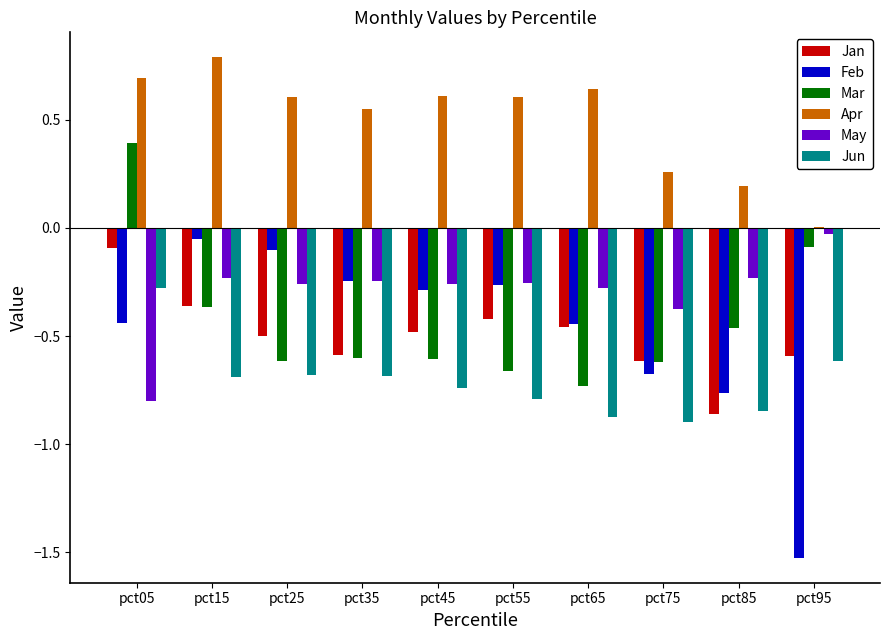

At which label is Apr closest to 0?

pct95